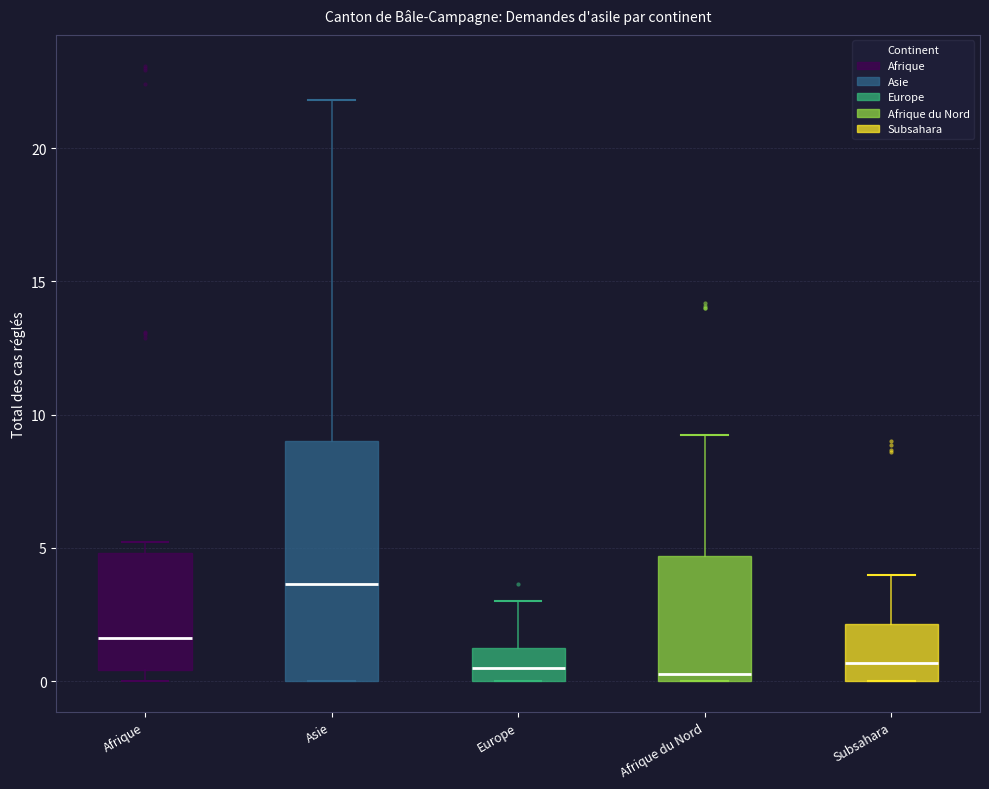

Where is the lower edge of the box for Afrique on the y-axis? The values are not printed on the chart, so give them approximately, as read against the axis.

0.5